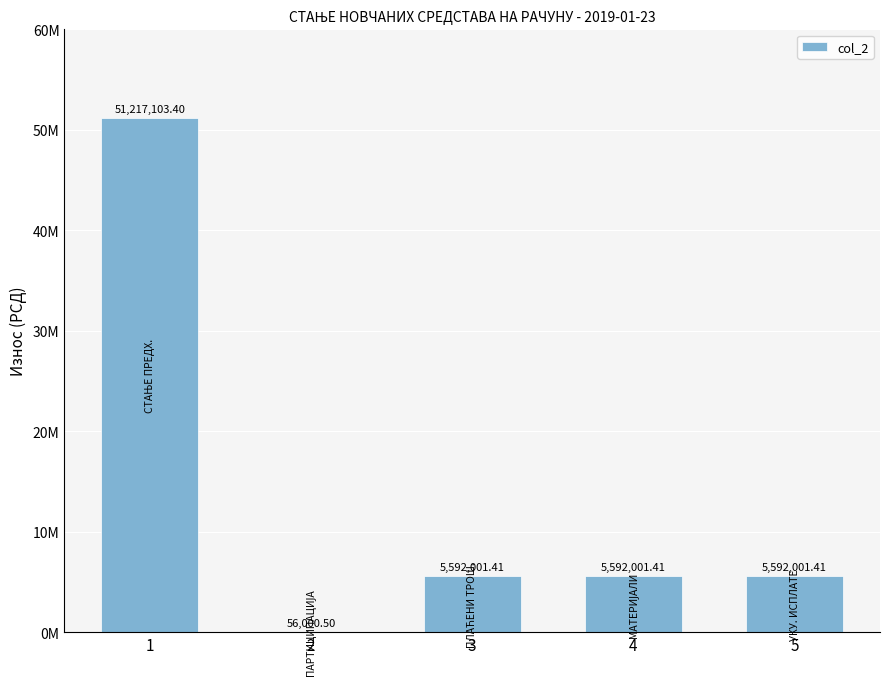

Are the bars horizontal?

No